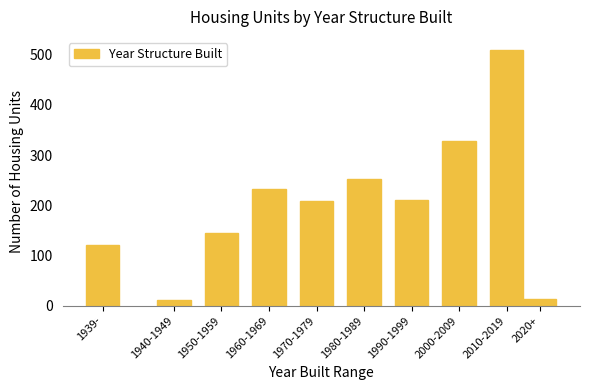

What is the change in value from 1950-1959 to 2000-2009?

+184